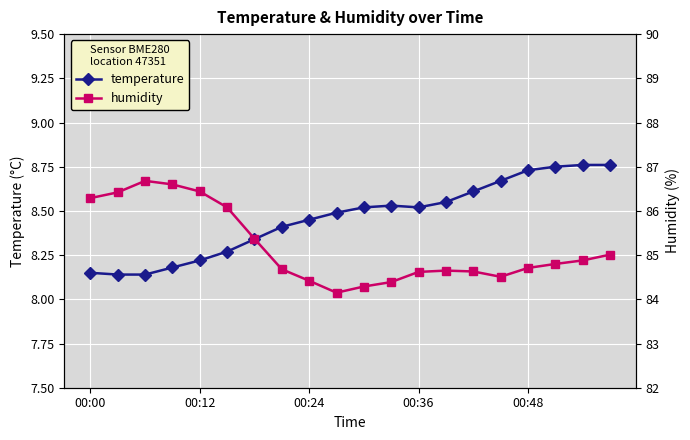

Which series has the largest total across all categories?

humidity